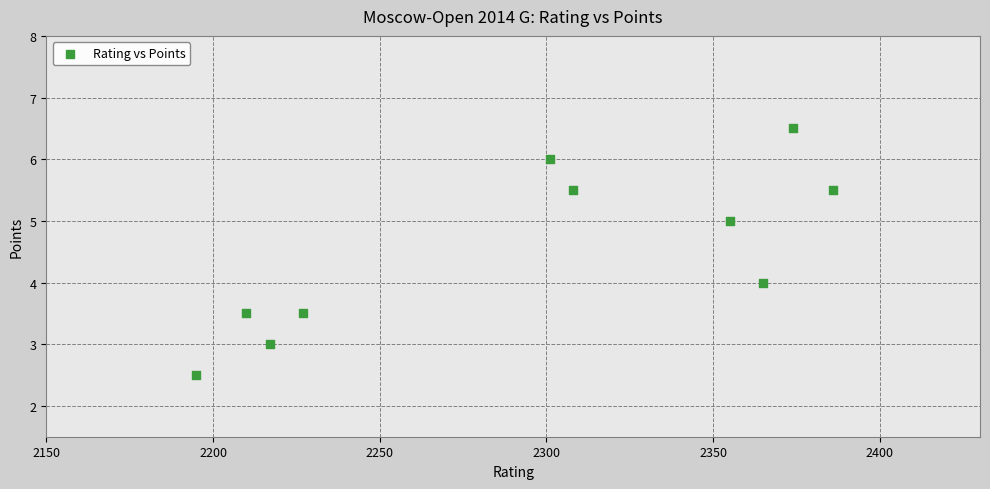

What is the range of X values (max minus min)?

191.0